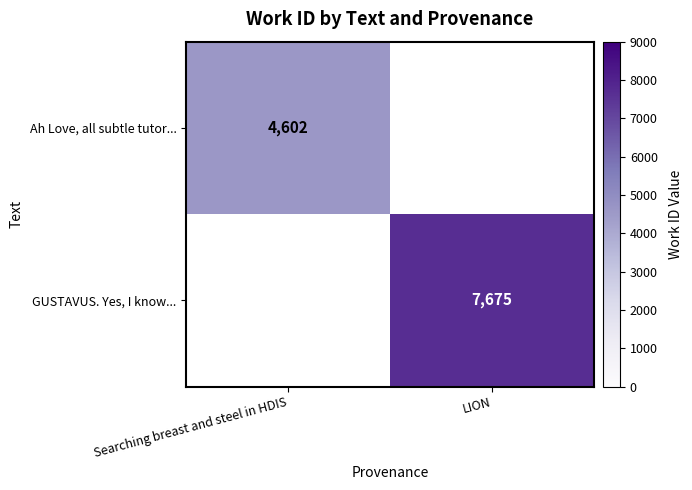

Is the value of Ah Love, all subtle tutor... at Searching breast and steel in HDIS greater than the value of GUSTAVUS. Yes, I know... at LION?

No